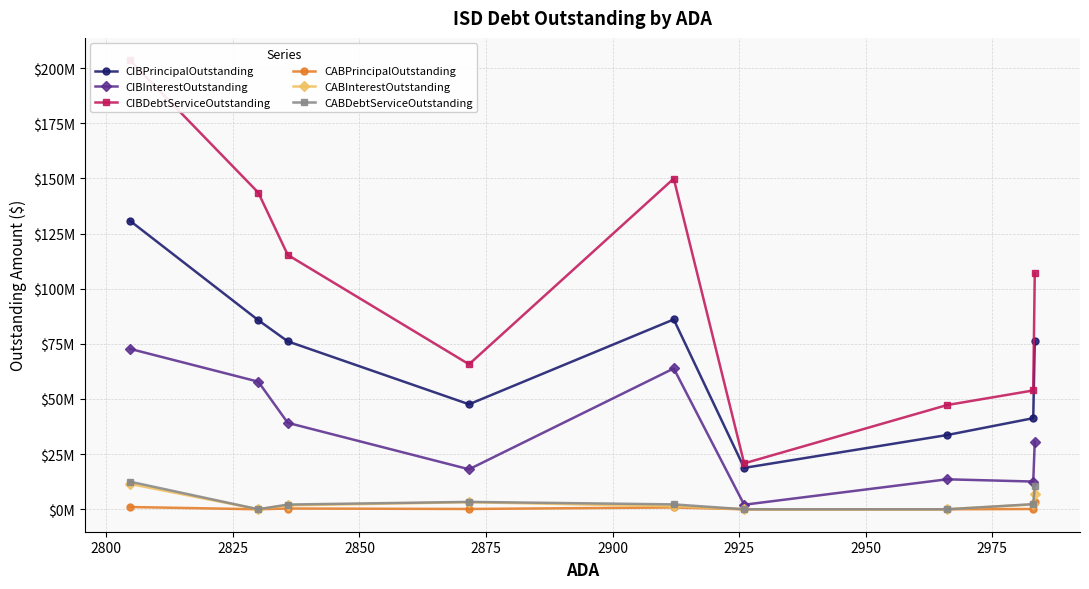

What is the difference between the maximum and minimum values in the CIBInterestOutstanding series?

70666816.5